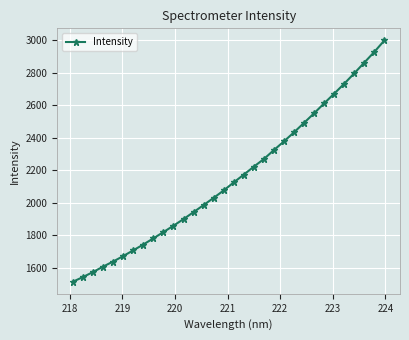

True or false: there are more than 2 points higher than both neighbors.

False